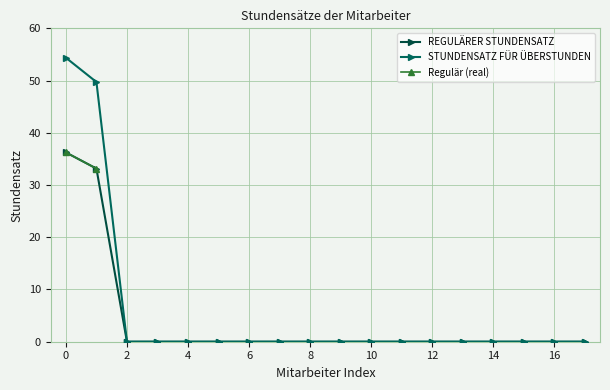

Is the value of STUNDENSATZ FÜR ÜBERSTUNDEN at 17 greater than the value of REGULÄRER STUNDENSATZ at 17?

No